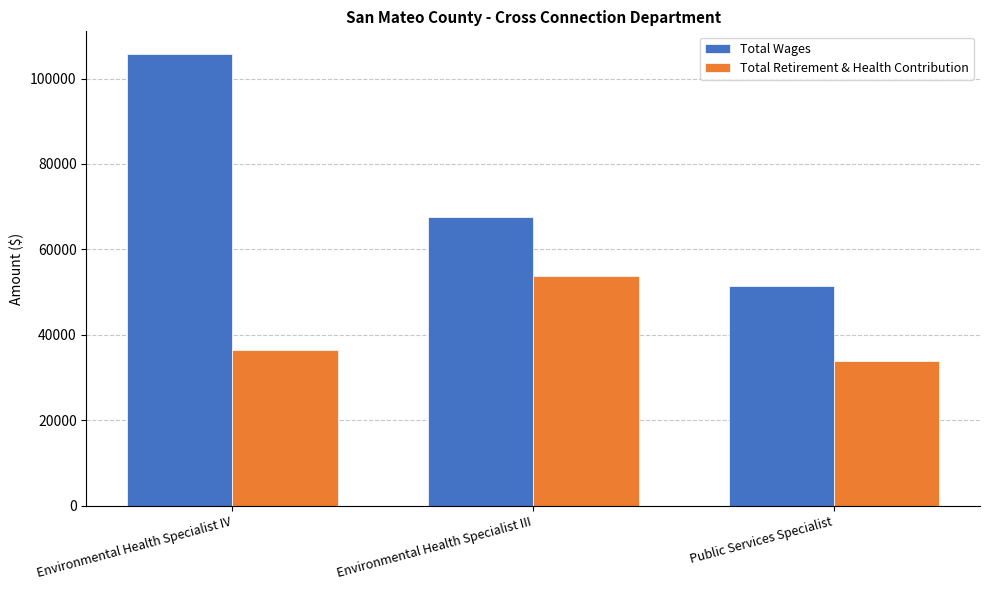

What is the difference between the highest and lowest values at Environmental Health Specialist III?

13681